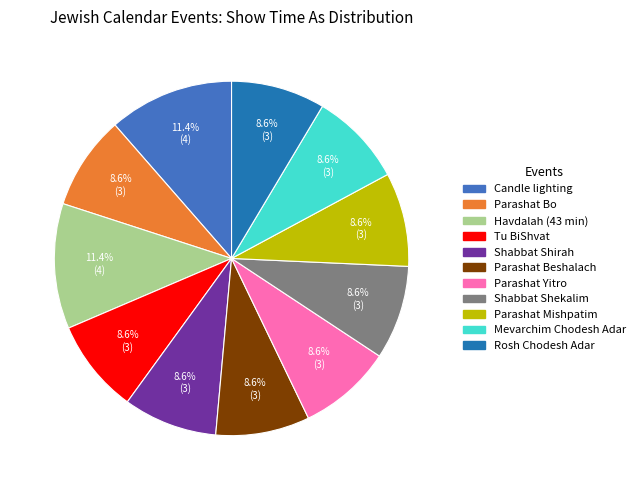

To the nearest percent, what is the average slice percentage?

9%